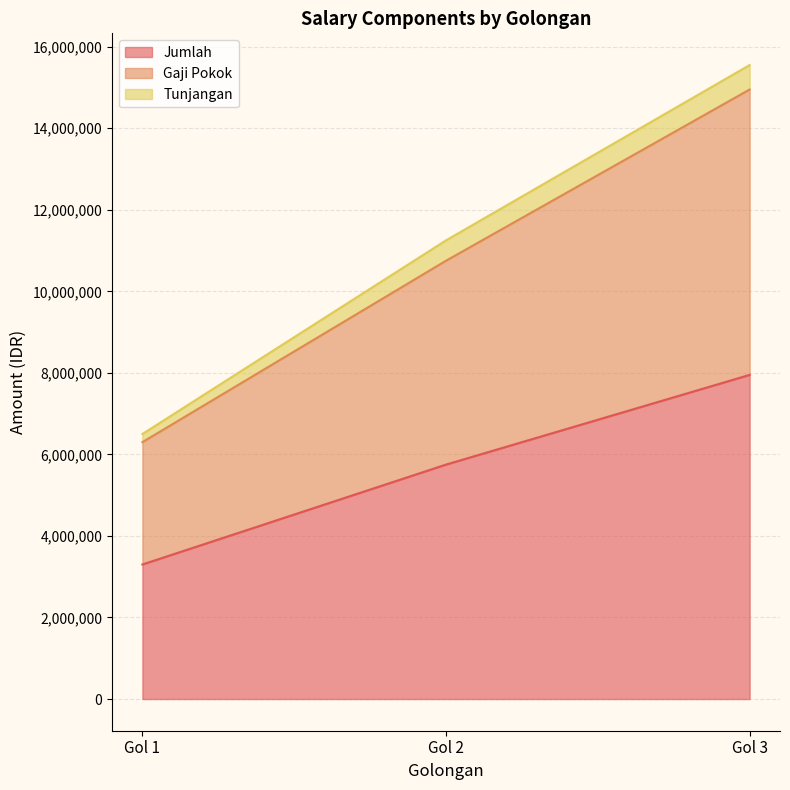

Which series has the largest range (max minus min)?

Gaji Pokok